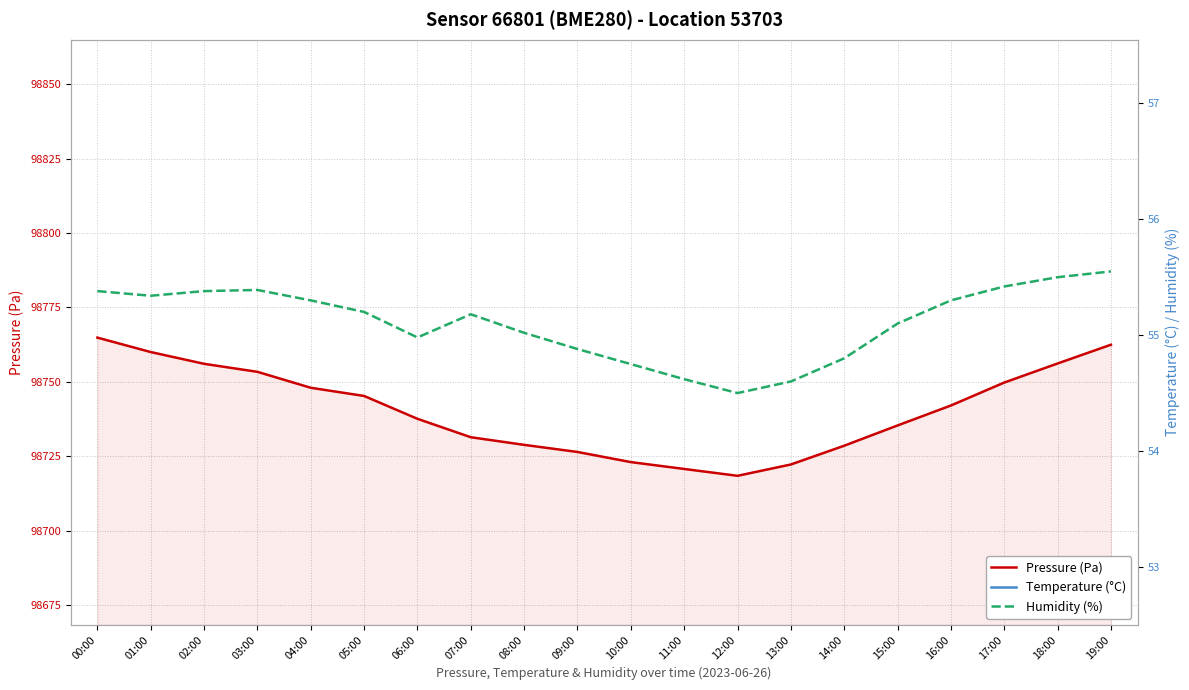

Does the chart have visible grid lines?

Yes